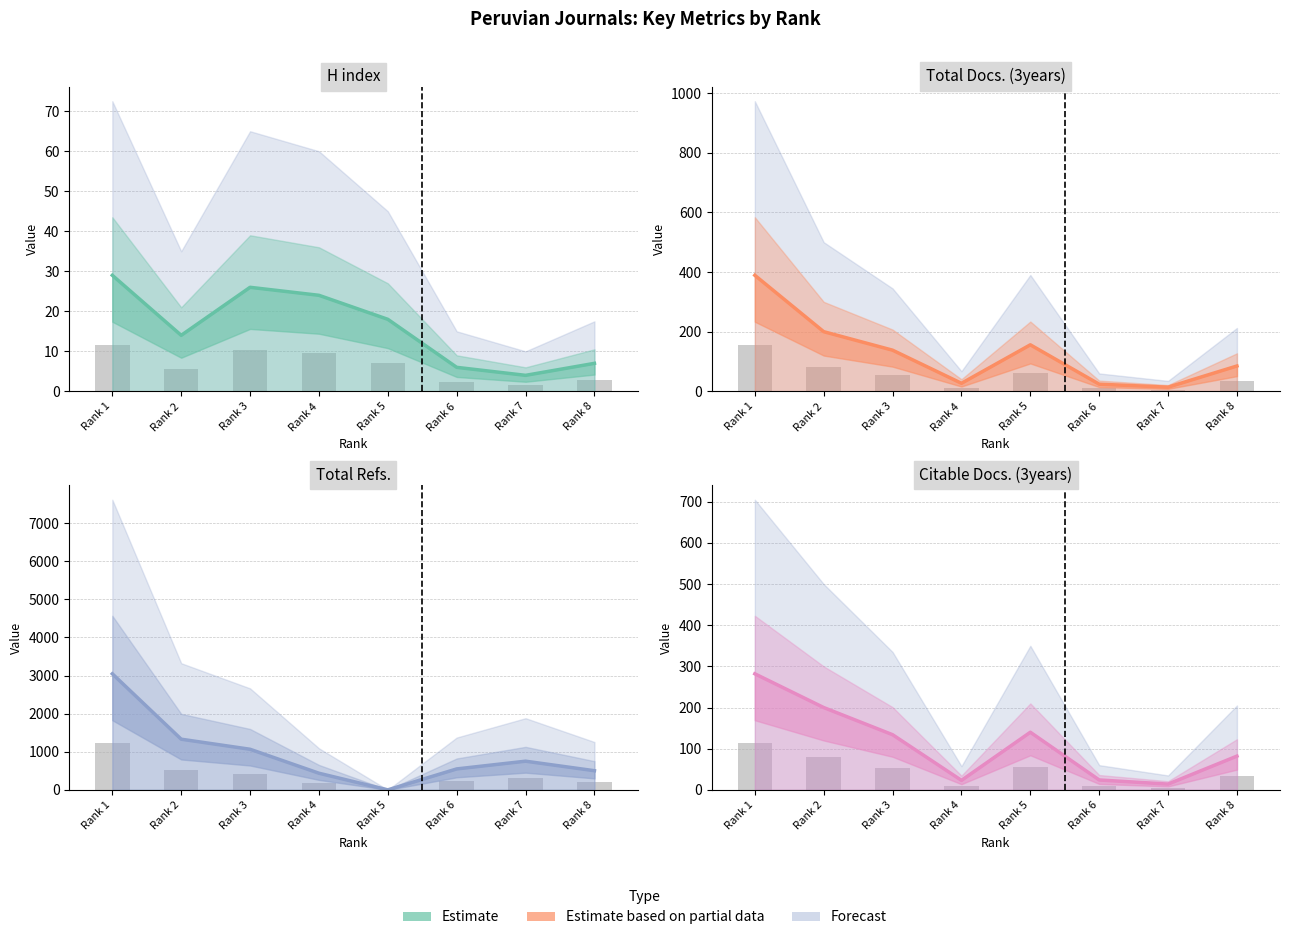

What is the difference between the Total Refs. values at Rank 2 and Rank 1?

1716